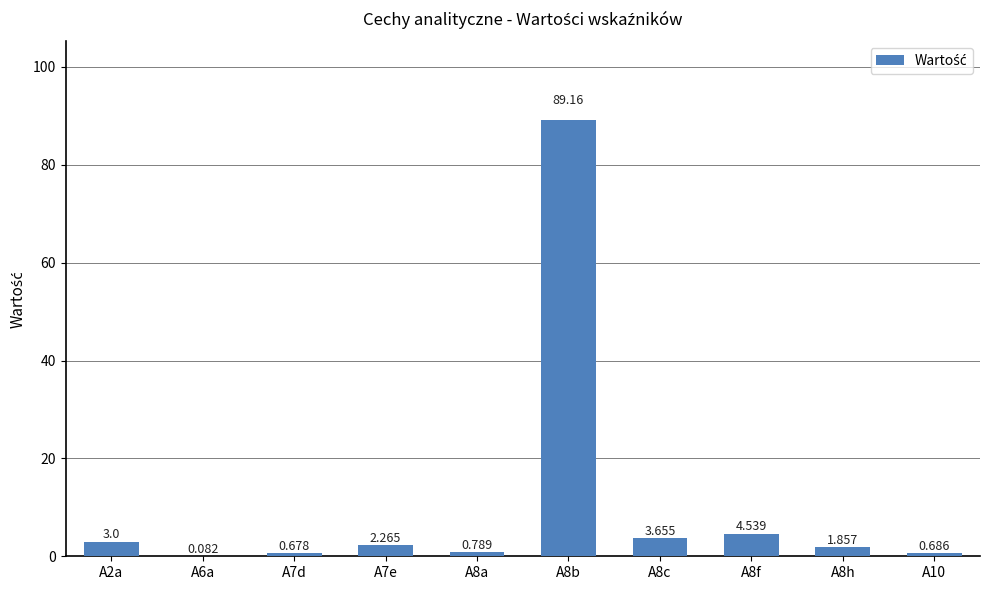

The chart shows a value of 89.2 at A8b. True or false?

True